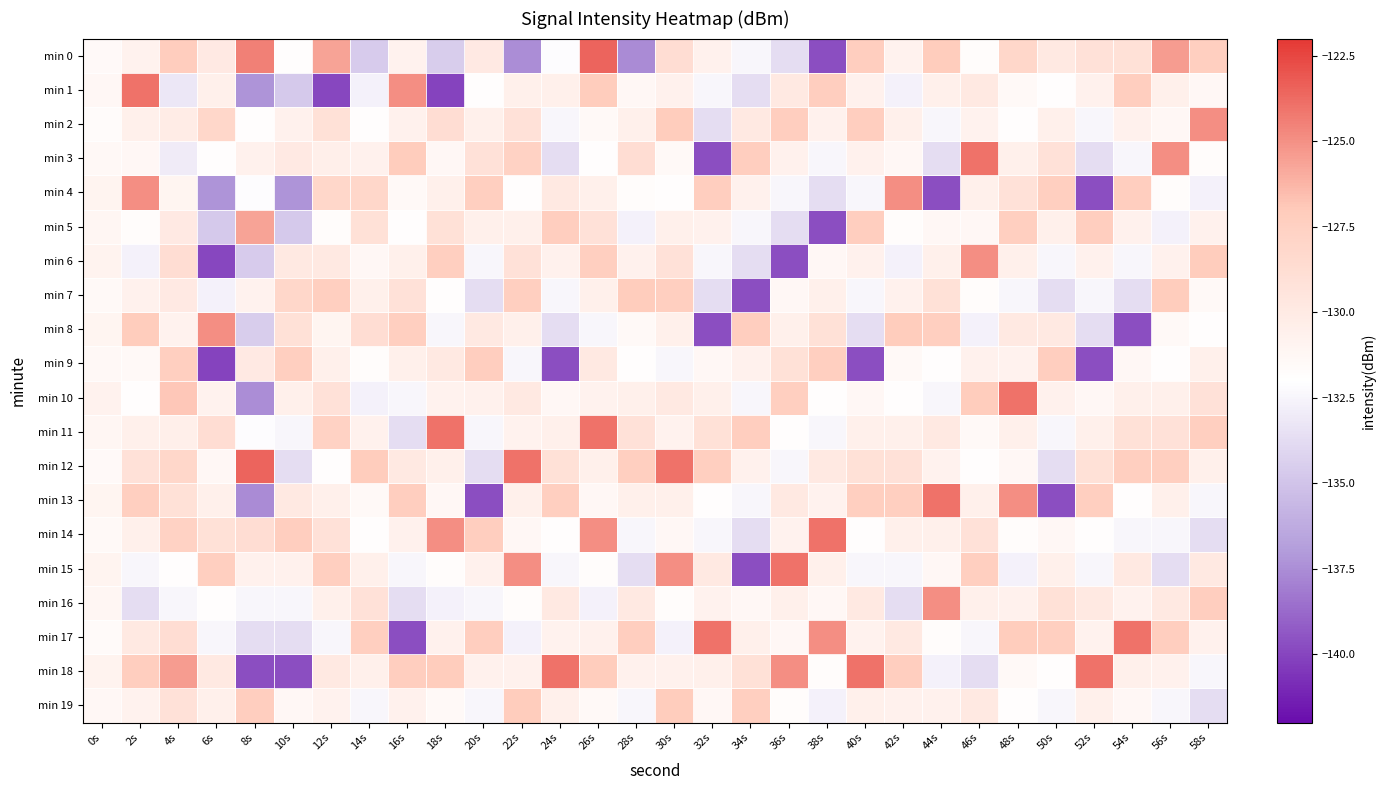

Reading right to left, list all the values displayed in this chart.

min 0: 58s=-127.3	56s=-125.4	54s=-129.1	52s=-129.1	50s=-129.9	48s=-128.1	46s=-131.7	44s=-127.1	42s=-130.8	40s=-127.3	38s=-139.7	36s=-133.7	34s=-132.4	32s=-130.7	30s=-128.8	28s=-137.6	26s=-123.5	24s=-132.1	22s=-137.5	20s=-130.0	18s=-134.6	16s=-130.8	14s=-134.6	12s=-125.7	10s=-131.9	8s=-124.5	6s=-129.9	4s=-127.2	2s=-130.8	0s=-131.5
min 1: 58s=-131.3	56s=-130.6	54s=-127.3	52s=-130.7	50s=-131.9	48s=-131.4	46s=-129.9	44s=-130.6	42s=-132.7	40s=-130.7	38s=-127.3	36s=-129.9	34s=-133.7	32s=-132.4	30s=-130.7	28s=-131.3	26s=-127.1	24s=-130.6	22s=-130.6	20s=-131.9	18s=-140.1	16s=-125.0	14s=-132.7	12s=-139.9	10s=-134.7	8s=-137.3	6s=-130.6	4s=-133.2	2s=-124.0	0s=-131.3
min 2: 58s=-125.0	56s=-131.3	54s=-130.7	52s=-132.4	50s=-130.6	48s=-131.9	46s=-130.8	44s=-132.4	42s=-130.6	40s=-127.3	38s=-130.7	36s=-127.3	34s=-129.9	32s=-133.7	30s=-127.1	28s=-130.6	26s=-131.4	24s=-132.4	22s=-129.1	20s=-130.6	18s=-128.8	16s=-130.7	14s=-131.9	12s=-129.1	10s=-130.7	8s=-131.9	6s=-128.1	4s=-130.1	2s=-130.6	0s=-131.6
min 3: 58s=-131.7	56s=-125.0	54s=-132.4	52s=-133.7	50s=-129.1	48s=-130.6	46s=-124.0	44s=-133.7	42s=-131.3	40s=-130.7	38s=-132.4	36s=-130.7	34s=-127.3	32s=-139.7	30s=-131.4	28s=-128.8	26s=-131.9	24s=-133.7	22s=-127.6	20s=-129.1	18s=-131.3	16s=-127.1	14s=-130.7	12s=-130.4	10s=-130.0	8s=-130.7	6s=-131.9	4s=-133.0	2s=-131.3	0s=-131.3
min 4: 58s=-132.7	56s=-131.7	54s=-127.3	52s=-139.7	50s=-127.3	48s=-129.1	46s=-130.6	44s=-139.7	42s=-125.0	40s=-132.4	38s=-133.7	36s=-132.4	34s=-130.7	32s=-127.3	30s=-131.9	28s=-131.7	26s=-130.6	24s=-129.9	22s=-131.9	20s=-127.3	18s=-130.6	16s=-131.4	14s=-128.1	12s=-128.1	10s=-137.3	8s=-132.1	6s=-137.3	4s=-131.0	2s=-125.0	0s=-130.9
min 5: 58s=-130.7	56s=-132.7	54s=-130.7	52s=-127.3	50s=-130.6	48s=-127.3	46s=-131.3	44s=-131.3	42s=-131.7	40s=-127.3	38s=-139.7	36s=-133.7	34s=-132.4	32s=-130.7	30s=-130.6	28s=-132.7	26s=-129.1	24s=-127.3	22s=-130.6	20s=-130.6	18s=-129.1	16s=-131.9	14s=-129.1	12s=-131.7	10s=-134.7	8s=-125.7	6s=-134.7	4s=-129.9	2s=-131.7	0s=-131.2
min 6: 58s=-127.1	56s=-130.7	54s=-132.4	52s=-130.7	50s=-132.4	48s=-130.6	46s=-125.0	44s=-130.6	42s=-132.7	40s=-130.7	38s=-131.3	36s=-139.7	34s=-133.7	32s=-132.4	30s=-129.1	28s=-130.7	26s=-127.3	24s=-130.7	22s=-129.1	20s=-132.4	18s=-127.3	16s=-130.6	14s=-131.3	12s=-129.9	10s=-129.9	8s=-134.6	6s=-139.9	4s=-128.8	2s=-132.7	0s=-130.9
min 7: 58s=-131.4	56s=-127.1	54s=-133.7	52s=-132.4	50s=-133.7	48s=-132.4	46s=-131.7	44s=-129.1	42s=-130.7	40s=-132.4	38s=-130.6	36s=-131.3	34s=-139.7	32s=-133.7	30s=-127.3	28s=-127.1	26s=-130.6	24s=-132.4	22s=-127.3	20s=-133.7	18s=-131.9	16s=-129.1	14s=-130.6	12s=-127.3	10s=-128.1	8s=-130.8	6s=-132.7	4s=-130.0	2s=-130.7	0s=-131.4
min 8: 58s=-131.9	56s=-131.4	54s=-139.7	52s=-133.7	50s=-129.9	48s=-129.9	46s=-132.7	44s=-127.3	42s=-127.1	40s=-133.7	38s=-129.1	36s=-130.6	34s=-127.3	32s=-139.7	30s=-130.6	28s=-131.4	26s=-132.4	24s=-133.7	22s=-130.6	20s=-129.9	18s=-132.4	16s=-127.3	14s=-128.8	12s=-131.0	10s=-129.1	8s=-134.6	6s=-125.0	4s=-130.8	2s=-127.1	0s=-131.0
min 9: 58s=-130.6	56s=-131.9	54s=-131.3	52s=-139.7	50s=-127.3	48s=-130.8	46s=-130.7	44s=-131.9	42s=-131.4	40s=-139.7	38s=-127.3	36s=-129.1	34s=-130.7	32s=-131.3	30s=-132.4	28s=-131.9	26s=-129.9	24s=-139.7	22s=-132.4	20s=-127.3	18s=-129.9	16s=-130.6	14s=-131.7	12s=-130.6	10s=-127.3	8s=-130.0	6s=-140.1	4s=-127.3	2s=-131.4	0s=-131.3
min 10: 58s=-129.1	56s=-130.6	54s=-130.6	52s=-131.3	50s=-130.7	48s=-124.0	46s=-127.1	44s=-132.4	42s=-131.9	40s=-131.3	38s=-131.9	36s=-127.3	34s=-132.4	32s=-130.6	30s=-129.9	28s=-130.6	26s=-130.8	24s=-131.3	22s=-129.9	20s=-130.7	18s=-130.8	16s=-132.4	14s=-132.7	12s=-129.1	10s=-130.6	8s=-137.5	6s=-130.8	4s=-126.9	2s=-131.9	0s=-130.8
min 11: 58s=-127.3	56s=-129.1	54s=-129.1	52s=-130.6	50s=-132.4	48s=-130.6	46s=-131.4	44s=-129.9	42s=-130.6	40s=-130.6	38s=-132.4	36s=-131.9	34s=-127.3	32s=-129.1	30s=-130.8	28s=-129.1	26s=-124.0	24s=-130.6	22s=-130.8	20s=-132.4	18s=-124.0	16s=-133.7	14s=-130.7	12s=-127.6	10s=-132.4	8s=-132.1	6s=-128.8	4s=-130.4	2s=-130.6	0s=-131.2
min 12: 58s=-130.6	56s=-127.3	54s=-127.3	52s=-129.1	50s=-133.7	48s=-131.3	46s=-131.9	44s=-130.8	42s=-129.1	40s=-129.1	38s=-129.9	36s=-132.4	34s=-130.7	32s=-127.3	30s=-124.0	28s=-127.3	26s=-130.6	24s=-129.1	22s=-124.0	20s=-133.7	18s=-130.6	16s=-129.9	14s=-127.1	12s=-131.9	10s=-133.7	8s=-123.5	6s=-131.3	4s=-128.1	2s=-129.1	0s=-131.5
min 13: 58s=-132.4	56s=-130.6	54s=-131.9	52s=-127.3	50s=-139.7	48s=-125.0	46s=-130.6	44s=-124.0	42s=-127.3	40s=-127.3	38s=-130.8	36s=-129.9	34s=-132.4	32s=-131.9	30s=-130.6	28s=-130.6	26s=-131.3	24s=-127.3	22s=-130.6	20s=-139.7	18s=-131.3	16s=-127.3	14s=-131.4	12s=-130.6	10s=-129.9	8s=-137.6	6s=-130.6	4s=-129.1	2s=-127.3	0s=-131.1
min 14: 58s=-133.7	56s=-132.4	54s=-132.4	52s=-131.9	50s=-131.3	48s=-131.7	46s=-129.1	44s=-130.6	42s=-130.6	40s=-131.9	38s=-124.0	36s=-130.8	34s=-133.7	32s=-132.4	30s=-131.3	28s=-132.4	26s=-125.0	24s=-131.9	22s=-131.3	20s=-127.3	18s=-125.0	16s=-130.7	14s=-131.9	12s=-129.1	10s=-127.3	8s=-128.8	6s=-129.1	4s=-127.6	2s=-130.6	0s=-131.4
min 15: 58s=-129.9	56s=-133.7	54s=-129.9	52s=-132.4	50s=-130.6	48s=-132.7	46s=-127.3	44s=-131.3	42s=-132.4	40s=-132.4	38s=-130.6	36s=-124.0	34s=-139.7	32s=-129.9	30s=-125.0	28s=-133.7	26s=-131.7	24s=-132.4	22s=-125.0	20s=-130.7	18s=-131.7	16s=-132.4	14s=-130.6	12s=-127.3	10s=-130.7	8s=-130.7	6s=-127.3	4s=-131.9	2s=-132.4	0s=-130.9
min 16: 58s=-127.3	56s=-129.9	54s=-130.8	52s=-129.9	50s=-129.1	48s=-130.7	46s=-130.6	44s=-125.0	42s=-133.7	40s=-129.9	38s=-131.3	36s=-130.6	34s=-131.3	32s=-130.8	30s=-131.7	28s=-129.9	26s=-132.7	24s=-129.9	22s=-131.7	20s=-132.4	18s=-132.7	16s=-133.7	14s=-129.1	12s=-130.6	10s=-132.4	8s=-132.4	6s=-131.9	4s=-132.4	2s=-133.7	0s=-131.2
min 17: 58s=-130.7	56s=-127.3	54s=-124.0	52s=-130.8	50s=-127.3	48s=-127.1	46s=-132.4	44s=-131.7	42s=-129.9	40s=-130.8	38s=-125.0	36s=-131.3	34s=-130.6	32s=-124.0	30s=-132.7	28s=-127.3	26s=-130.7	24s=-130.8	22s=-132.7	20s=-127.3	18s=-130.7	16s=-139.7	14s=-127.3	12s=-132.4	10s=-133.7	8s=-133.7	6s=-132.4	4s=-128.8	2s=-129.9	0s=-131.6
min 18: 58s=-132.4	56s=-130.7	54s=-130.6	52s=-124.0	50s=-131.9	48s=-131.4	46s=-133.7	44s=-132.7	42s=-127.3	40s=-124.0	38s=-131.7	36s=-125.0	34s=-129.1	32s=-130.6	30s=-130.7	28s=-130.7	26s=-127.1	24s=-124.0	22s=-130.7	20s=-130.7	18s=-127.1	16s=-127.3	14s=-130.6	12s=-129.9	10s=-139.7	8s=-139.7	6s=-129.9	4s=-125.4	2s=-127.3	0s=-130.9
min 19: 58s=-133.7	56s=-132.4	54s=-131.3	52s=-130.6	50s=-132.4	48s=-131.9	46s=-129.9	44s=-130.7	42s=-130.7	40s=-130.6	38s=-132.7	36s=-131.7	34s=-127.3	32s=-131.3	30s=-127.1	28s=-132.4	26s=-131.4	24s=-130.6	22s=-127.1	20s=-132.4	18s=-131.4	16s=-130.7	14s=-132.4	12s=-130.8	10s=-131.3	8s=-127.3	6s=-130.6	4s=-129.1	2s=-130.8	0s=-131.2